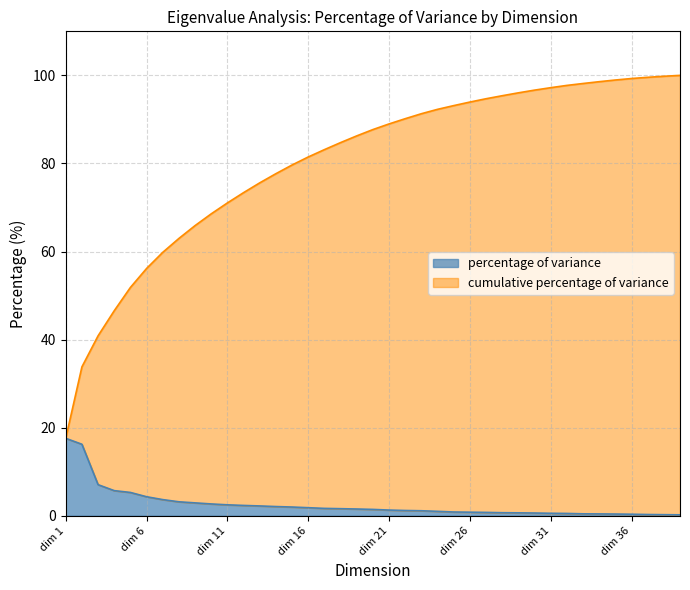

What are all the series names shown in the legend?

percentage of variance, cumulative percentage of variance